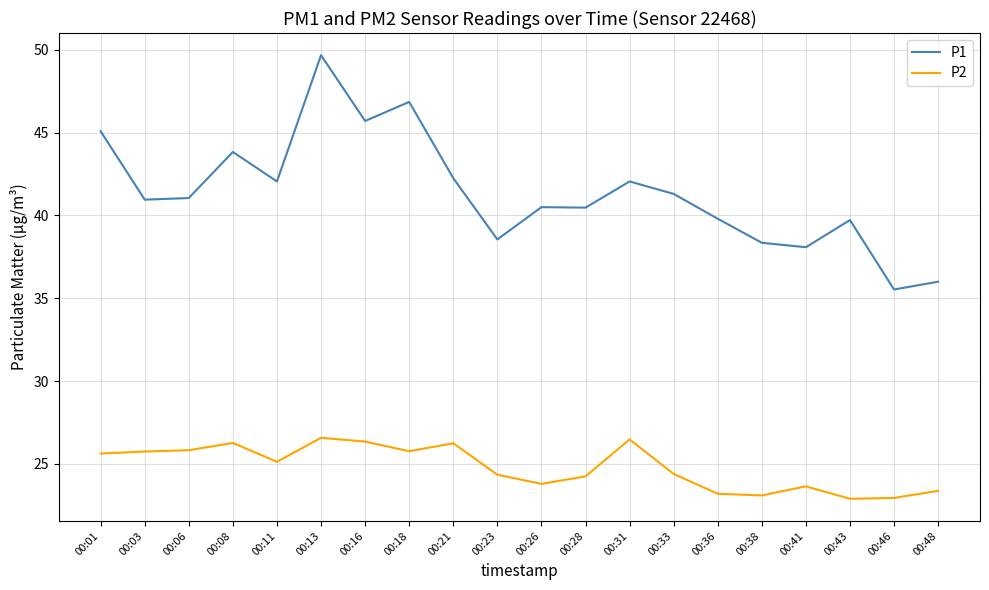

The P1 series shows 35.5 at 00:46. True or false?

True